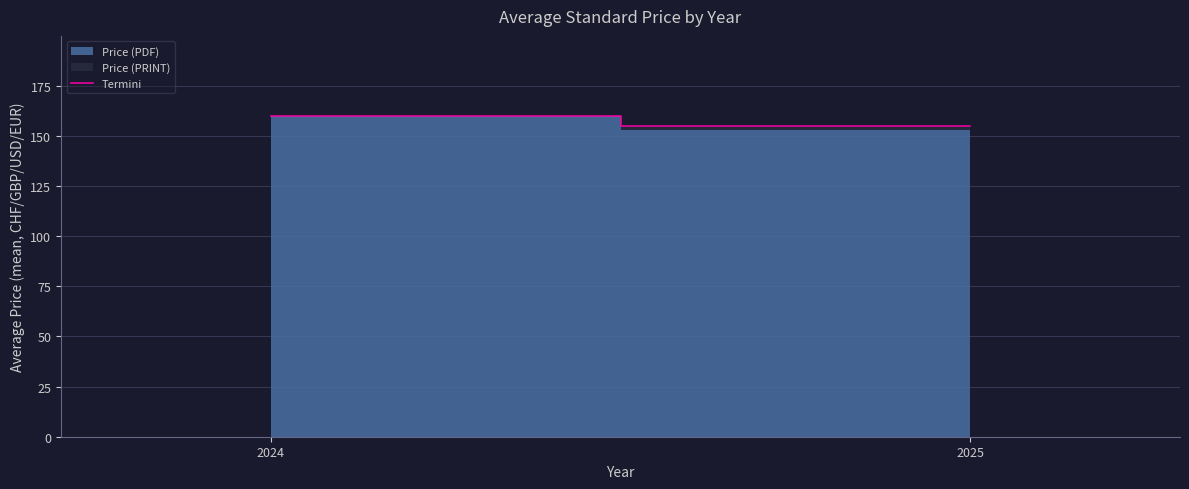

How many data points are less than 159?

1